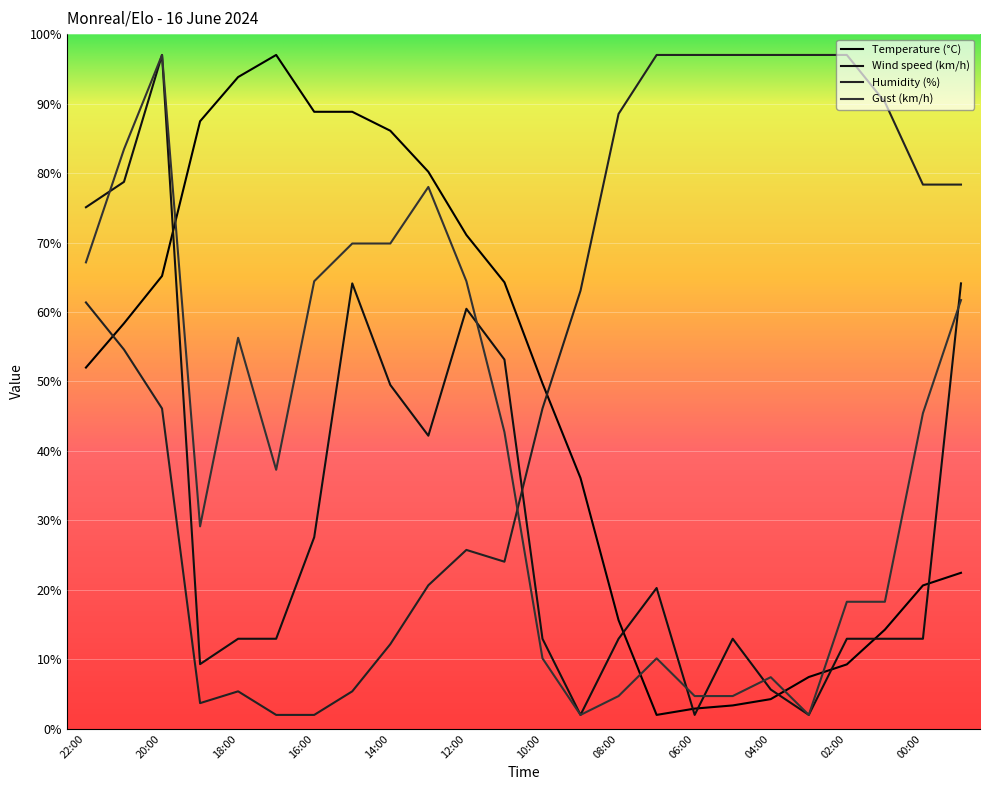

How many lines are shown in the chart?

4